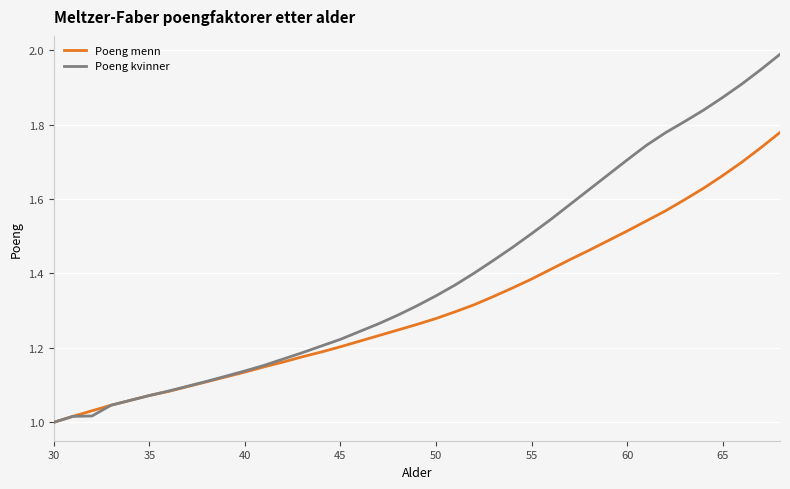

Which series has the largest total across all categories?

Poeng kvinner